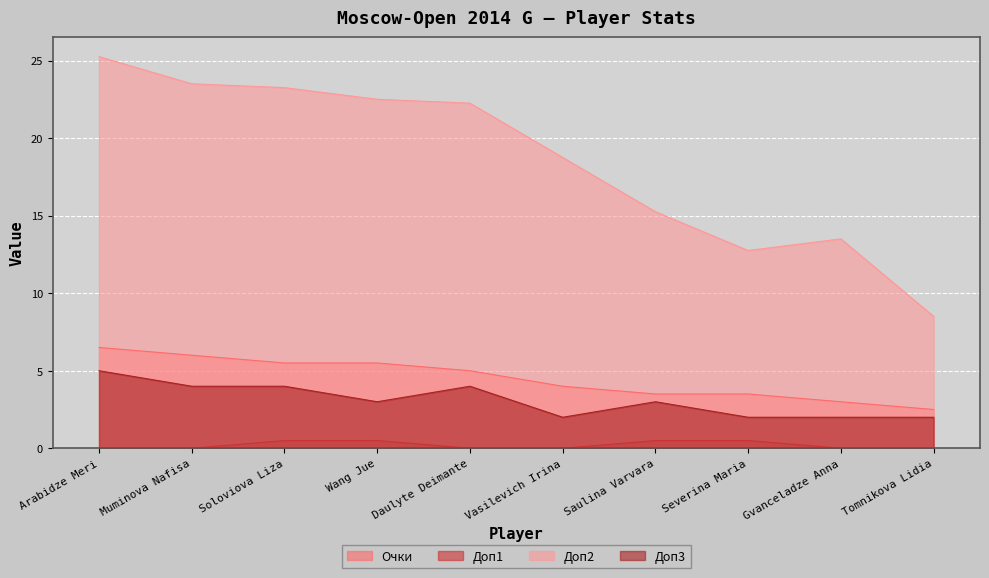

At Severina Maria, list the series in order from largest to smallest.

Доп2, Очки, Доп3, Доп1